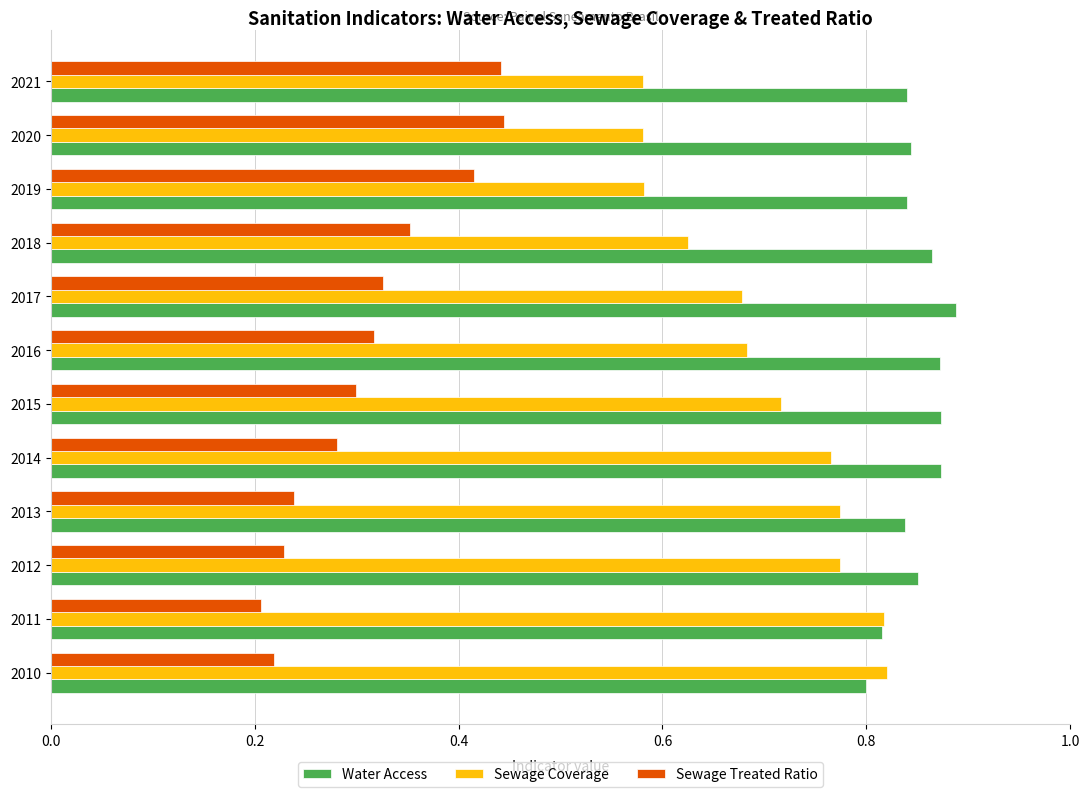

The value of Water Access at 2016 is 1.4. True or false?

False